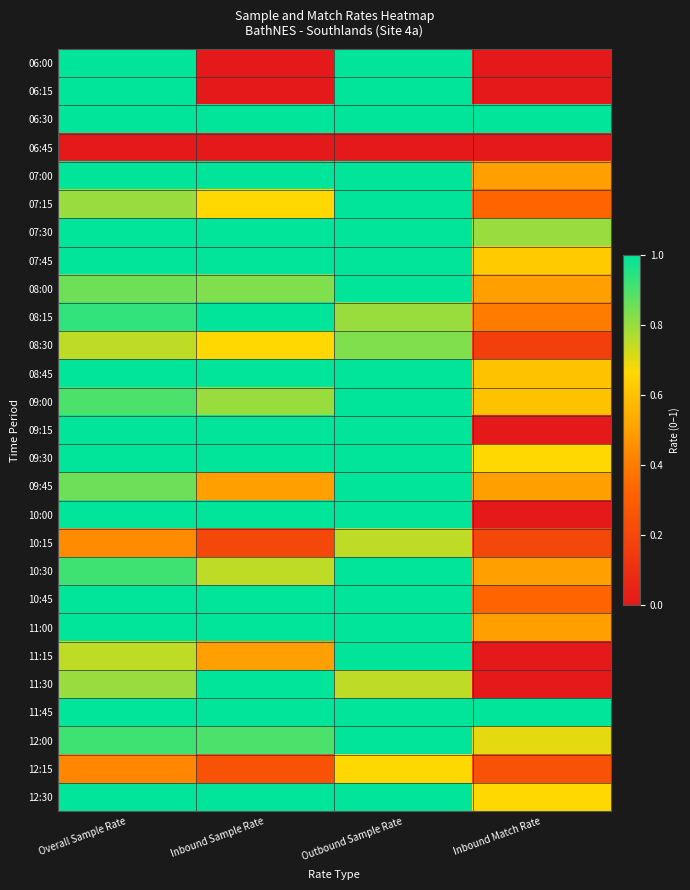

At how many categories does at least one series exceed 0?

4